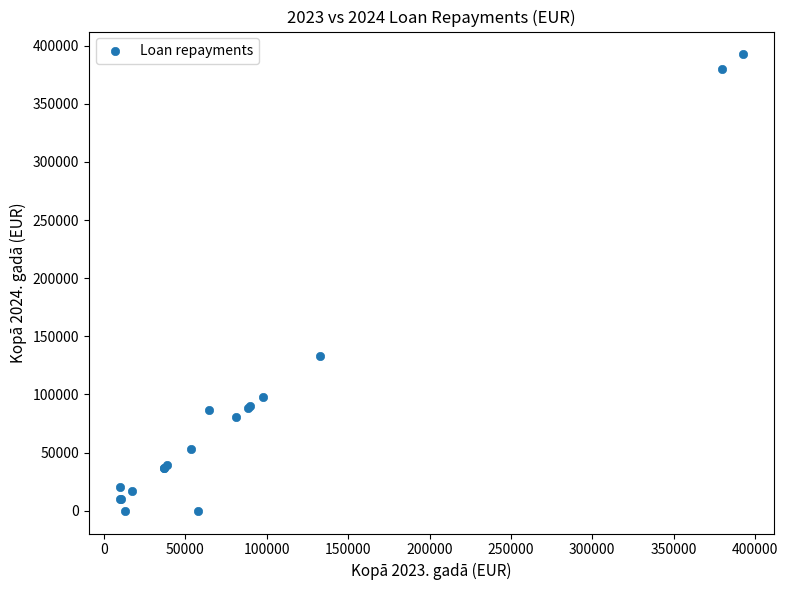

What Y value in the scatter plot is closest to 196299?

132804.0